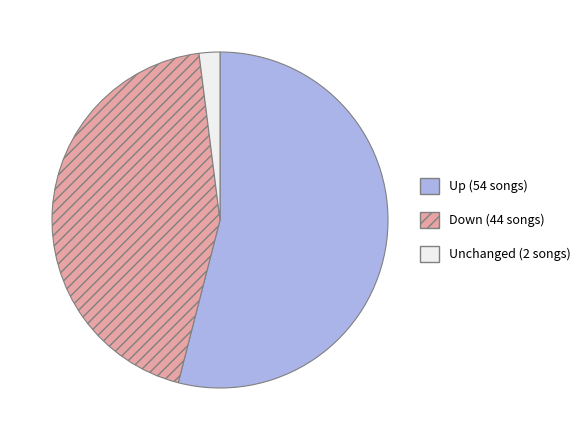

Between Down (44 songs) and Up (54 songs), which is larger?

Up (54 songs)